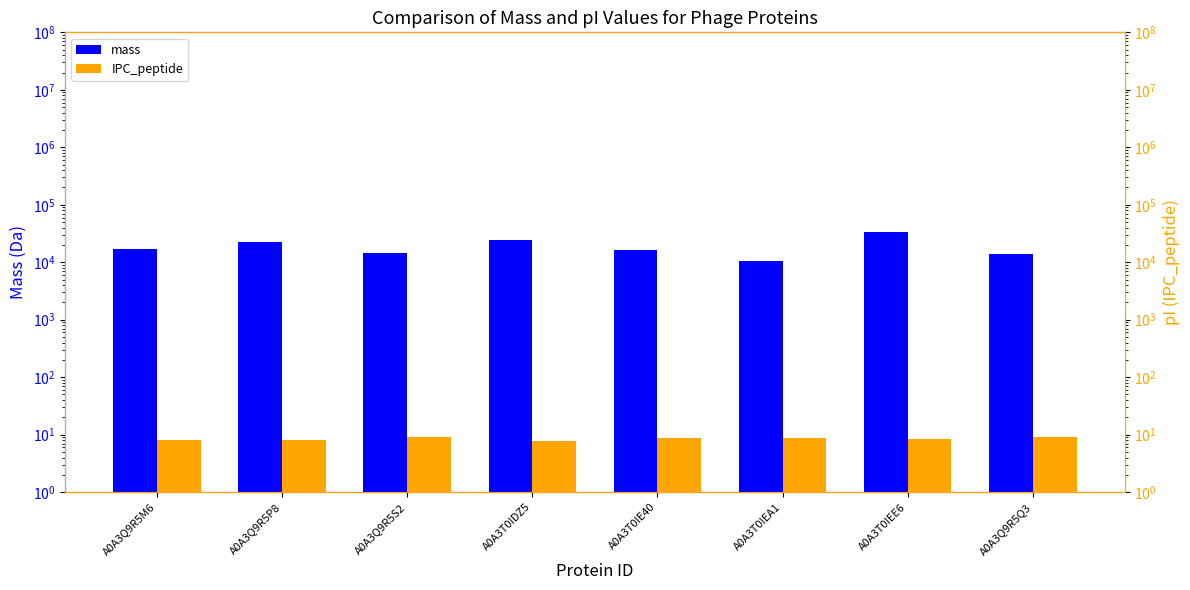

Reading left to right, transcribe all the data shown in this chart.

mass: 17034.3	22494.8	14200.8	24380.1	16310.9	10394.3	33295.6	13709.0
IPC_peptide: 8.1	8.2	9.0	7.8	8.7	8.7	8.3	8.9